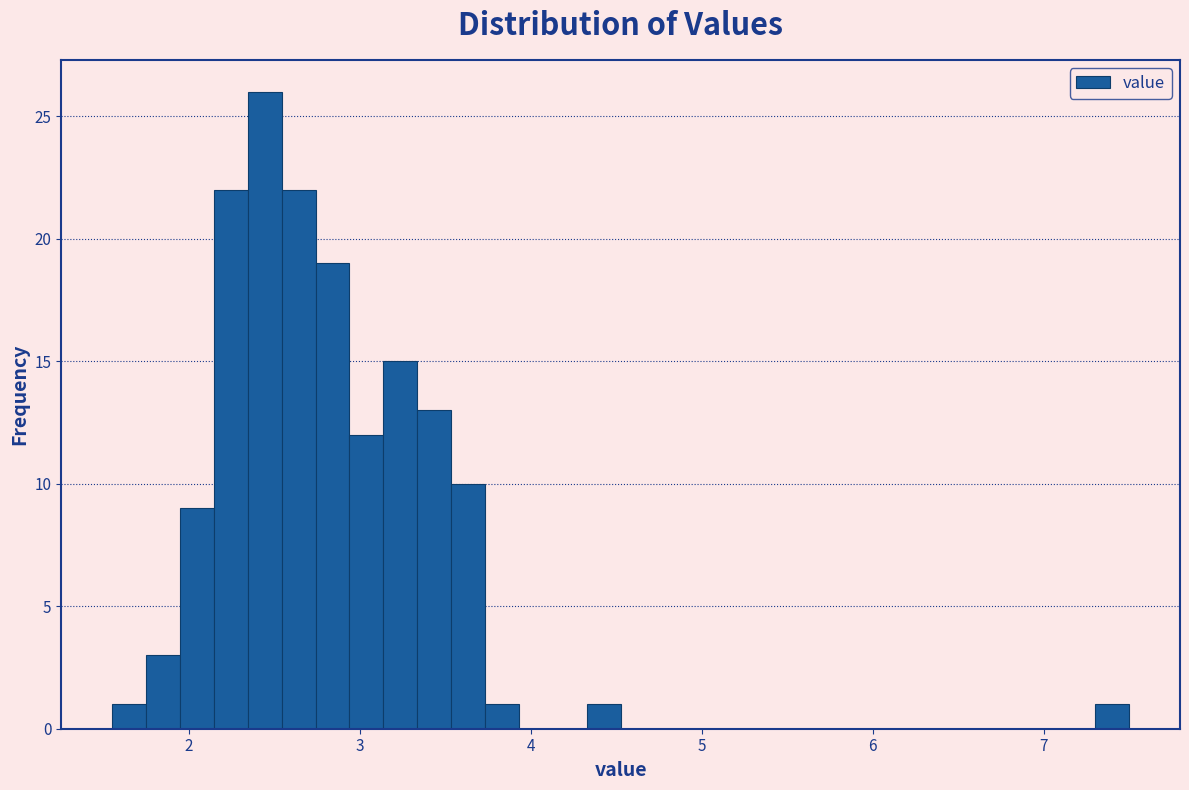

Read against the x-axis, roughly where is the centre of the tallest bar?

2.4